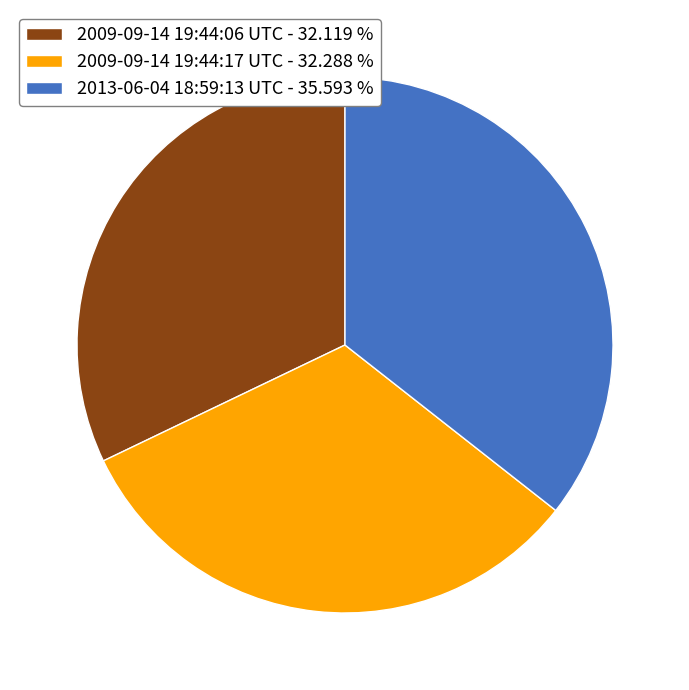

Is it true that 2009-09-14 19:44:06 UTC is 22% of the pie?

False